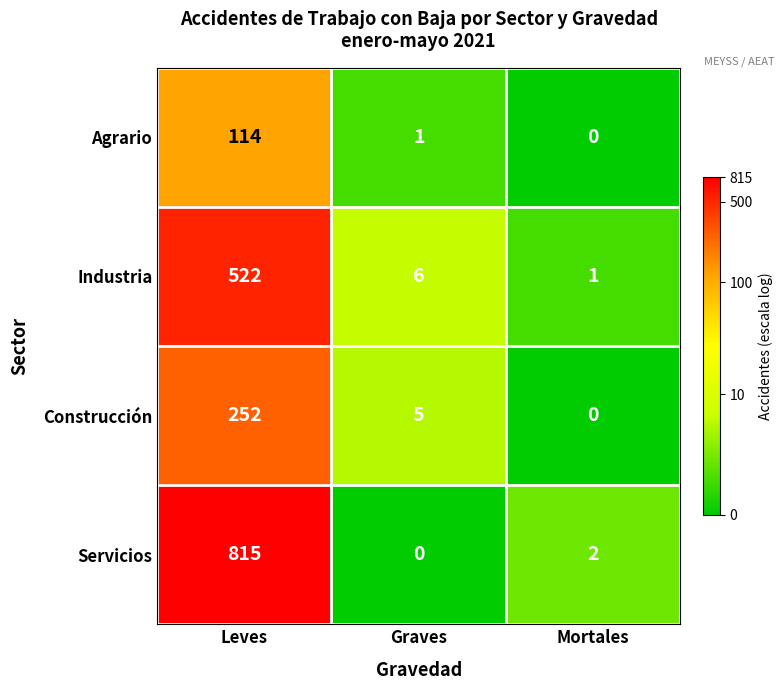

The value of Industria at Graves is 6. True or false?

True